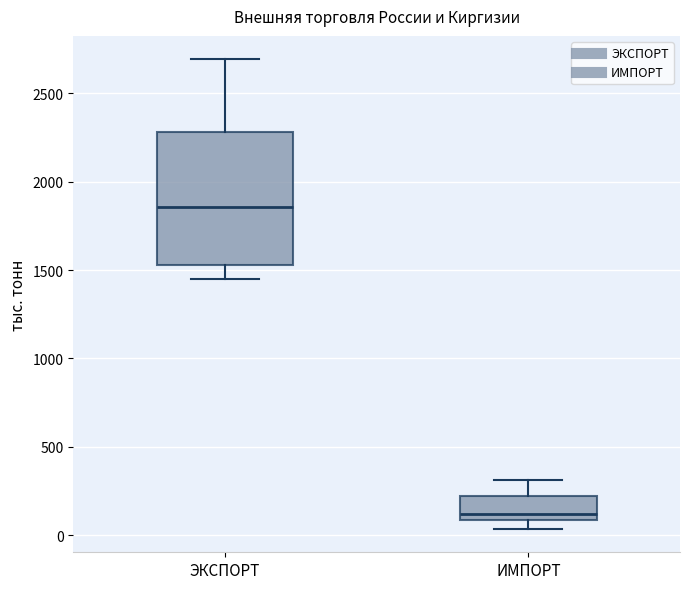

Which box's median line is the highest?

ЭКСПОРТ